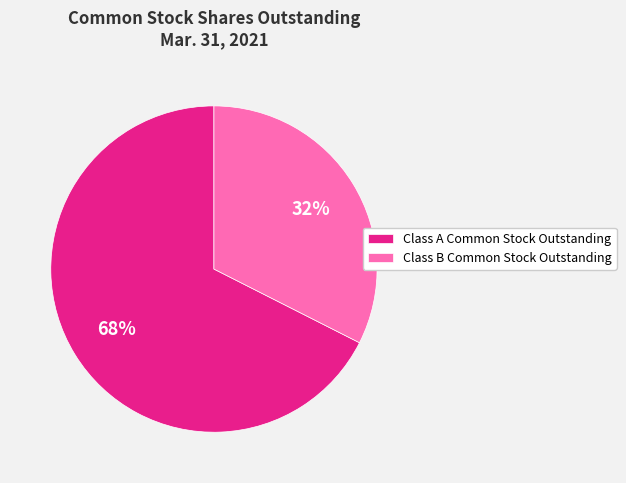

Rank the categories by value from lowest to highest.

Class B Common Stock Outstanding, Class A Common Stock Outstanding